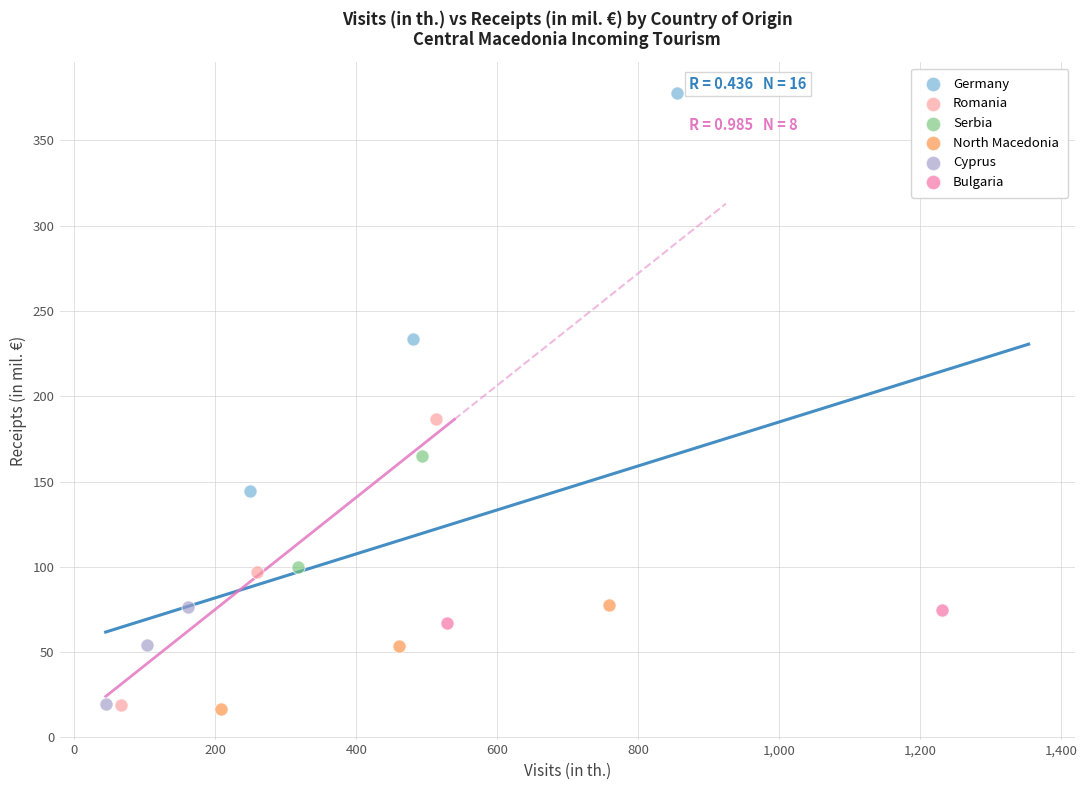

Which series has the widest spread of Y values?

Germany